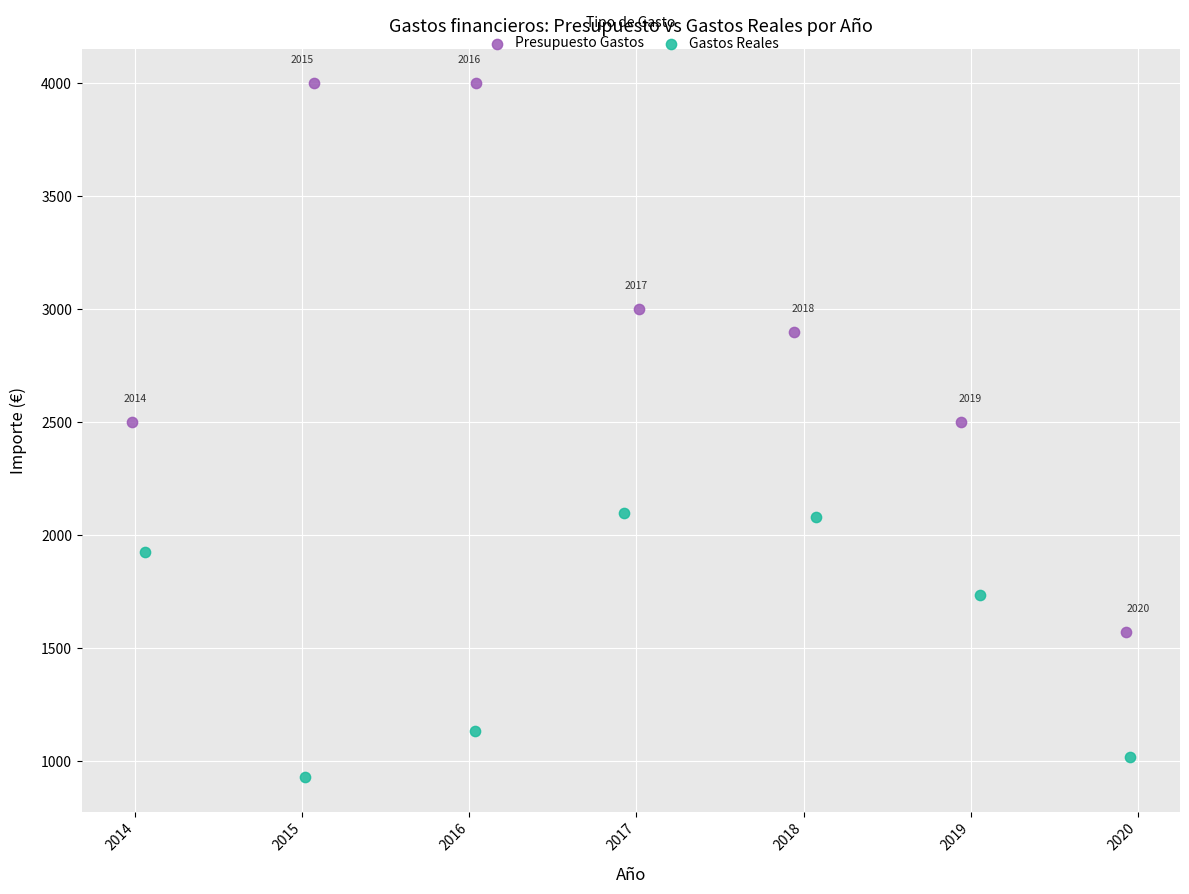

Which series reaches the maximum Y coordinate?

Presupuesto Gastos